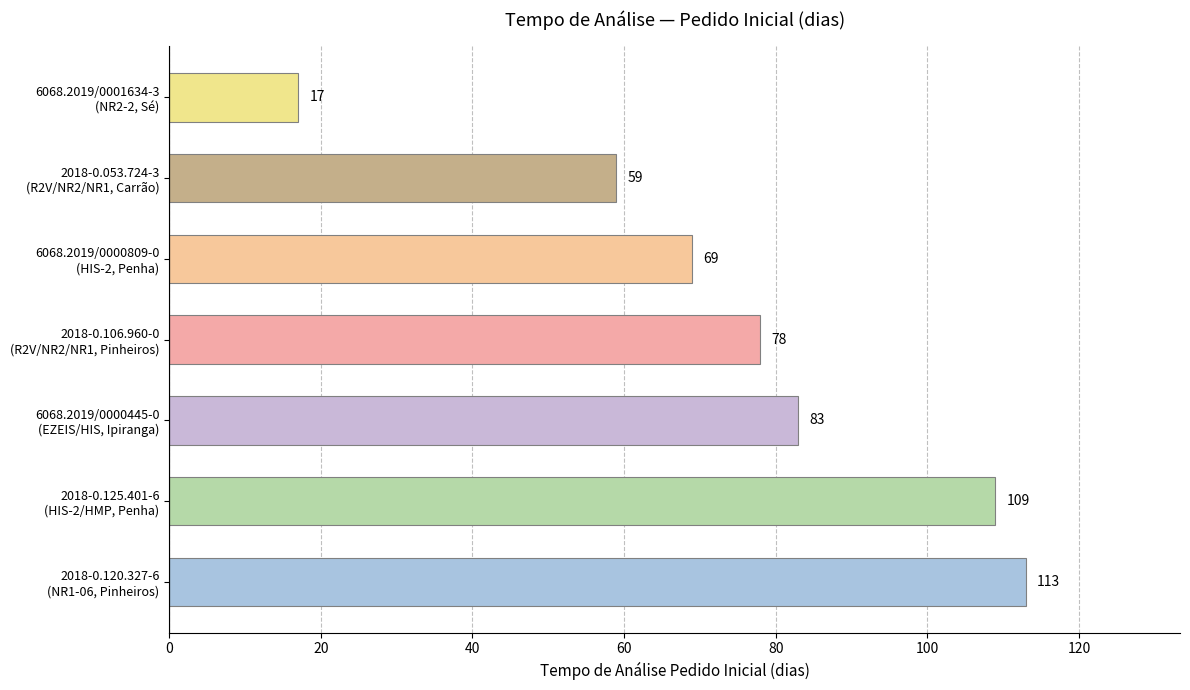

What is the difference between the maximum and minimum values?

96